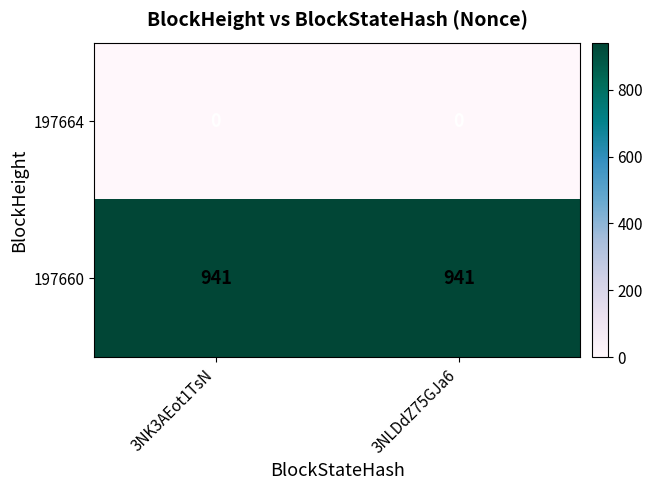

What is the difference between the highest and lowest values at 3NLDdZ75GJa6?

941